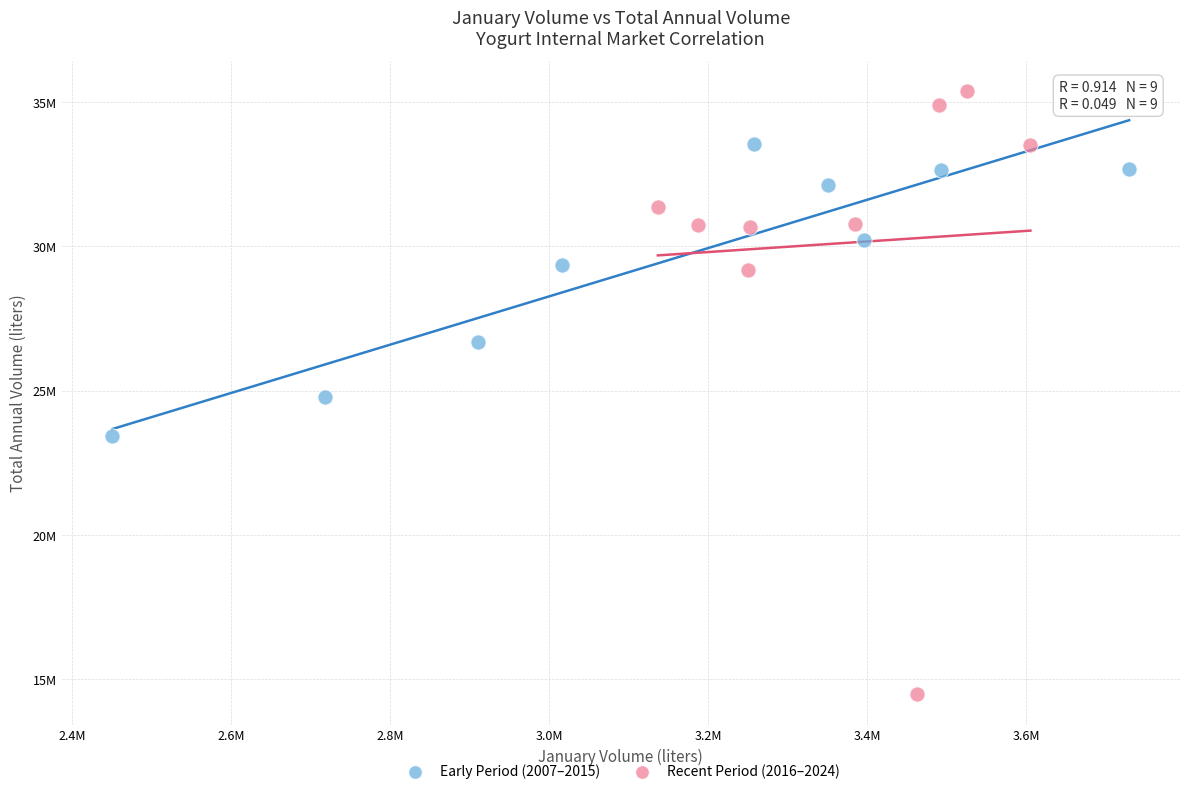

Which series contains the lowest Y value?

Recent Period (2016–2024)